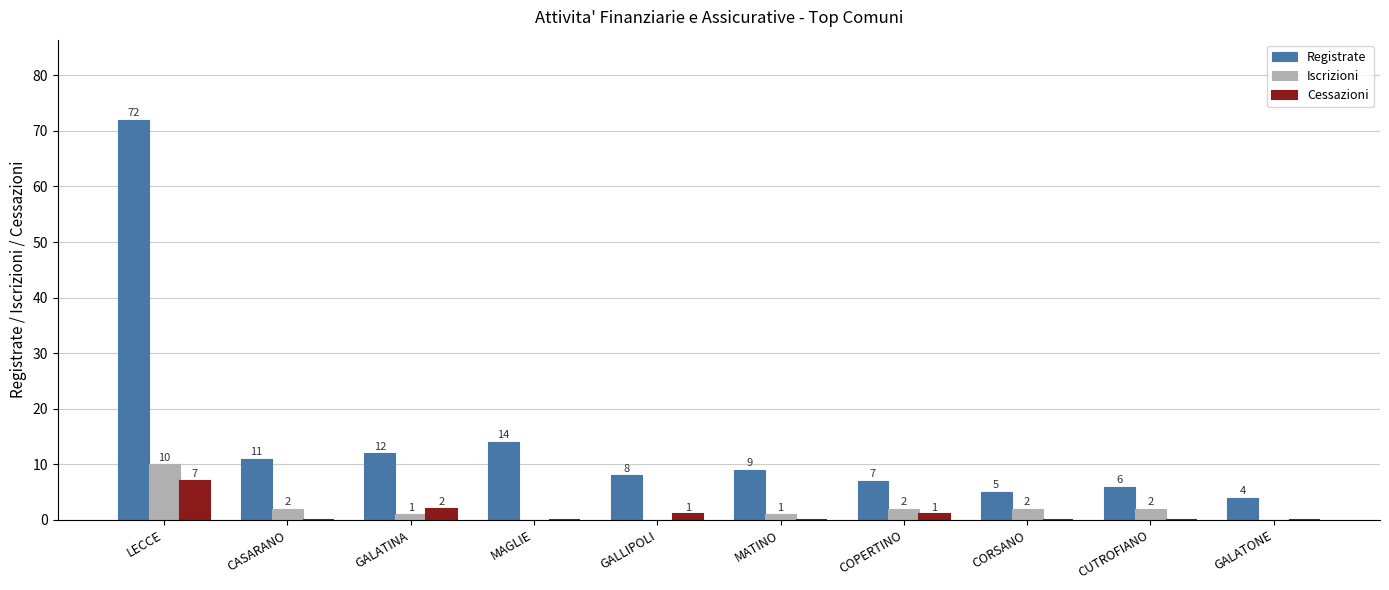

What is the sum of the Registrate values at GALLIPOLI and CASARANO?

19